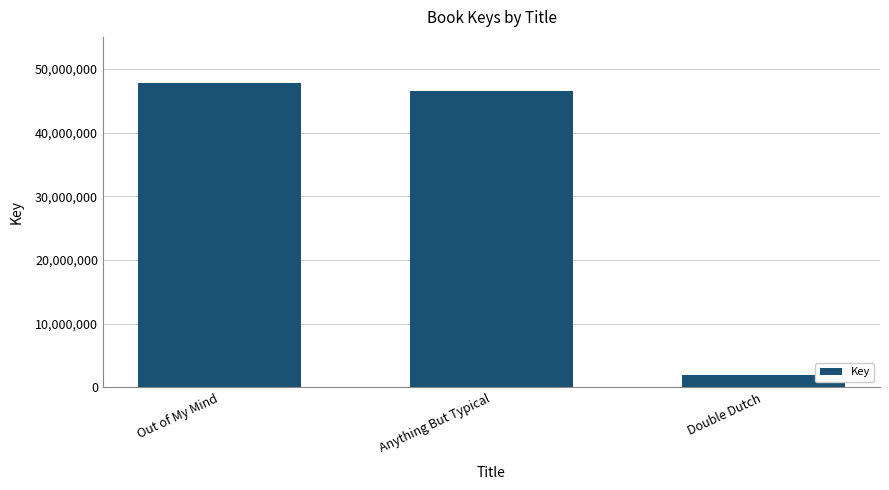

What is the difference between the maximum and minimum values?

45948401